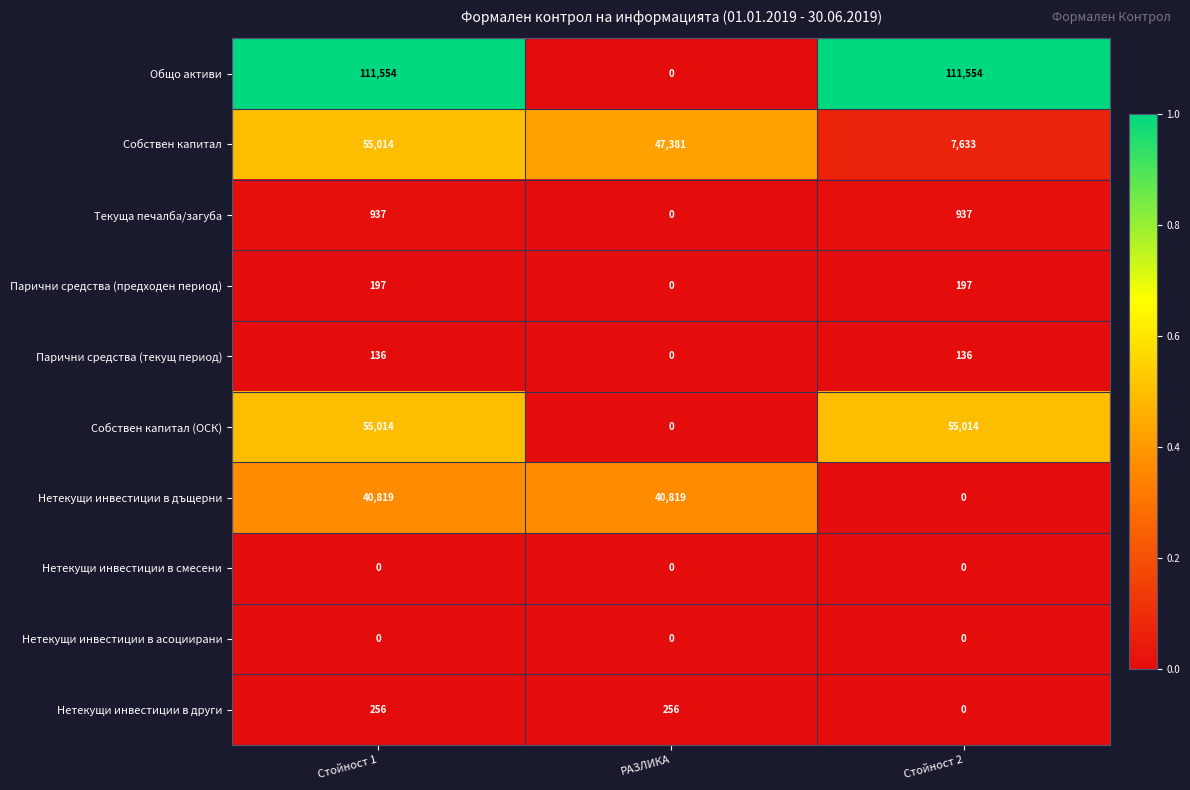

Which series has the largest total across all categories?

Общо активи